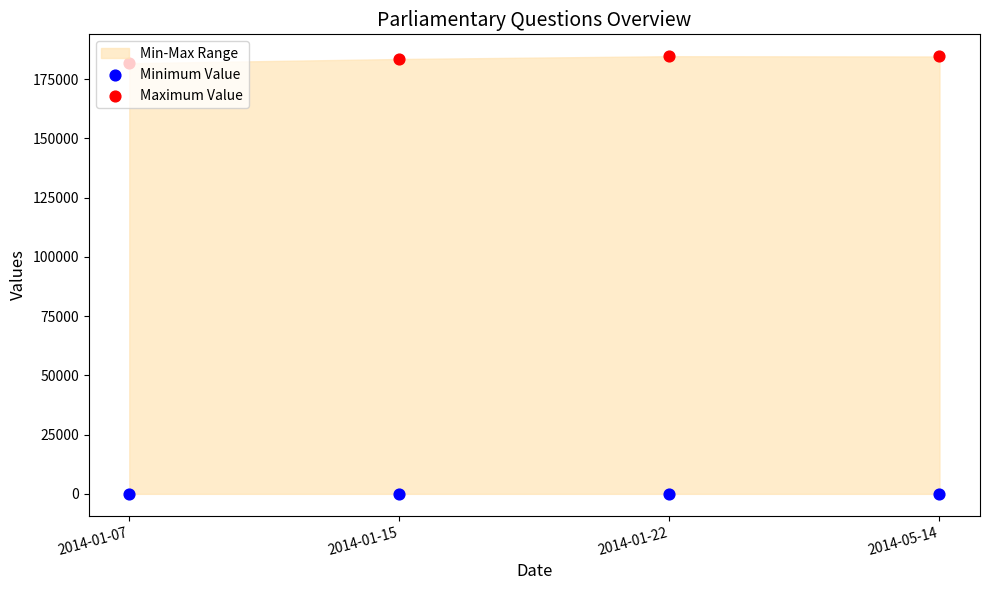

Which series has the largest total across all categories?

Maximum Value